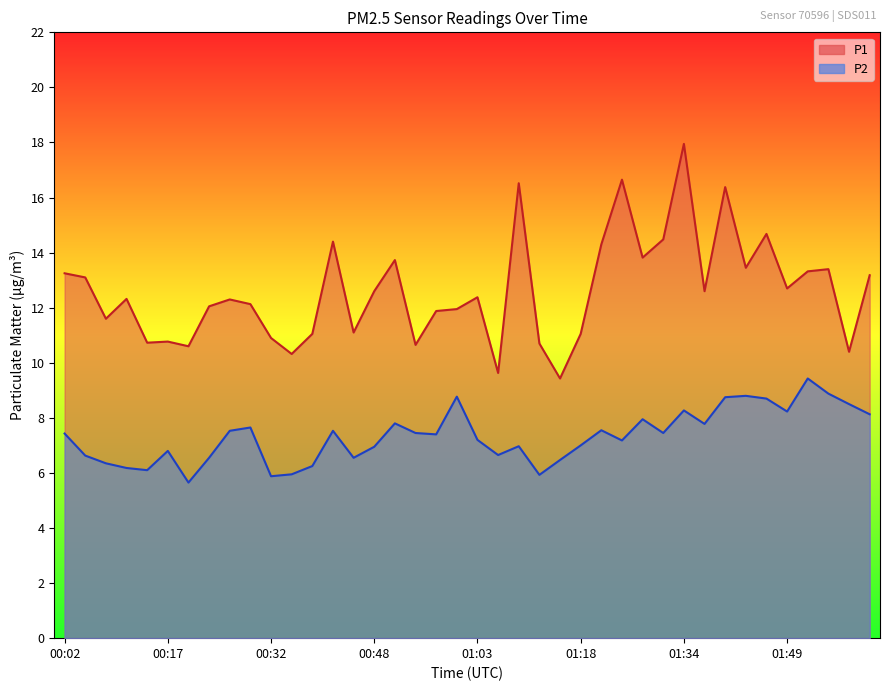

What is the label of the 31st point from the left?

01:34